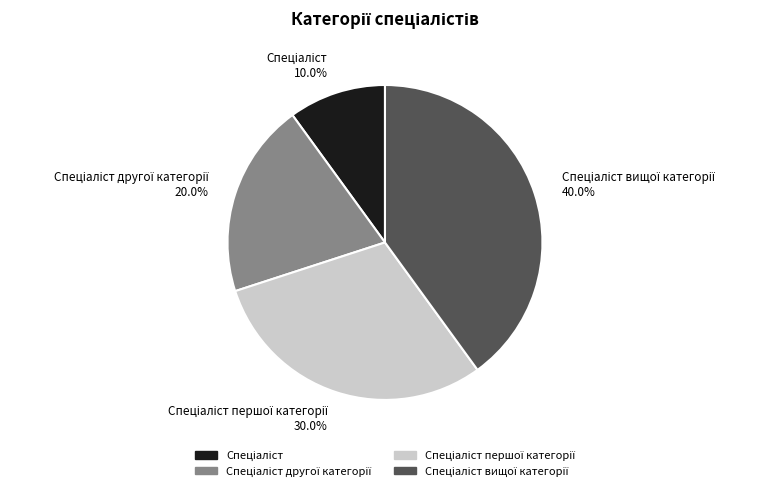

Does any single category account for the majority?

No